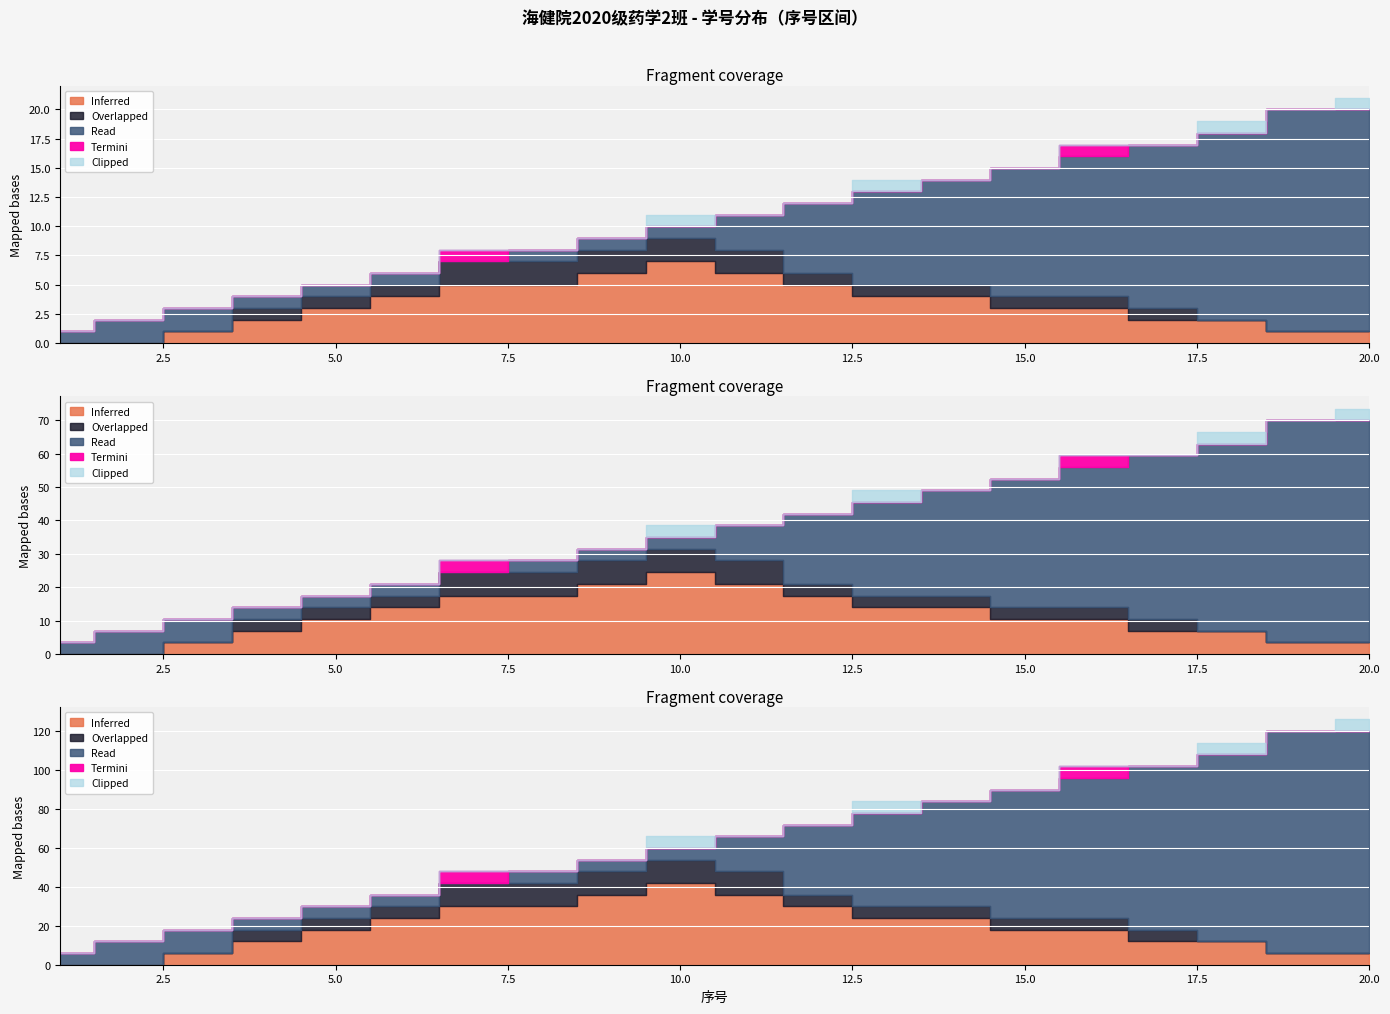

Where is the data nearest to the value 10?

10